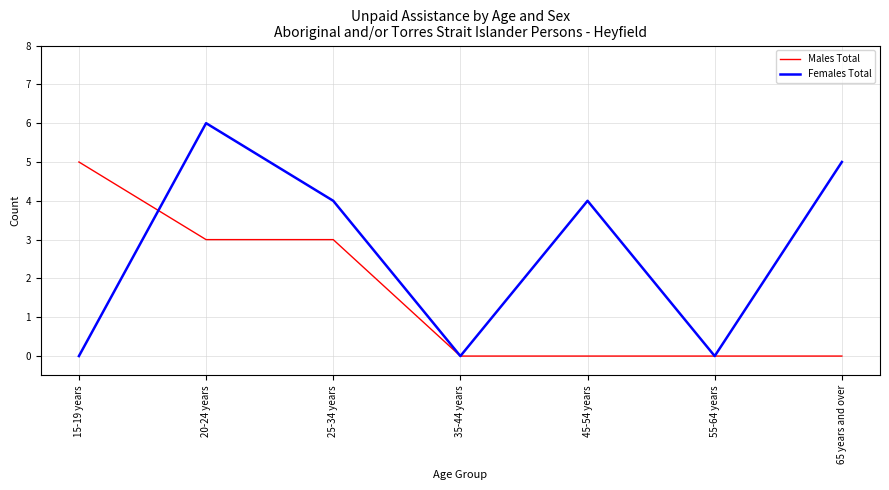

True or false: Females Total and Males Total cross at least once.

True